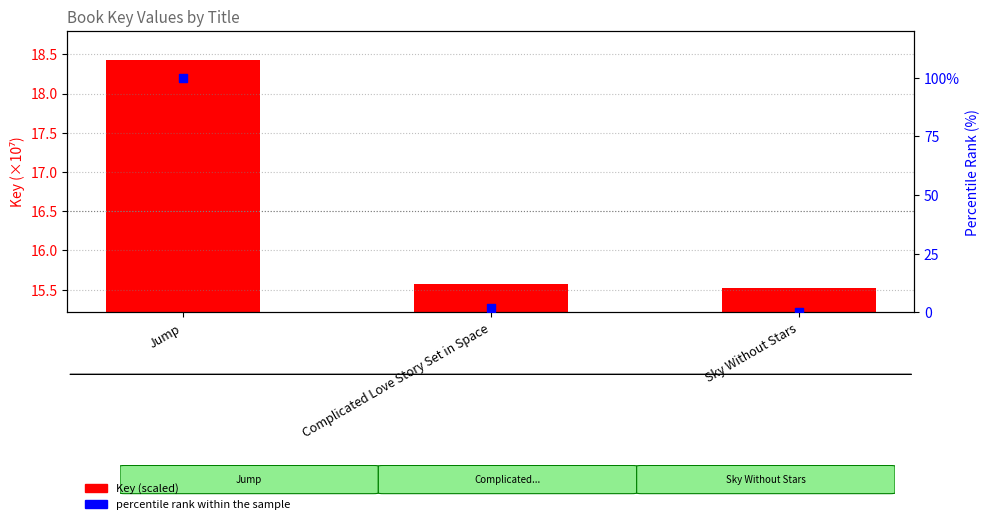

What is the total value across all series at Jump?

118.4